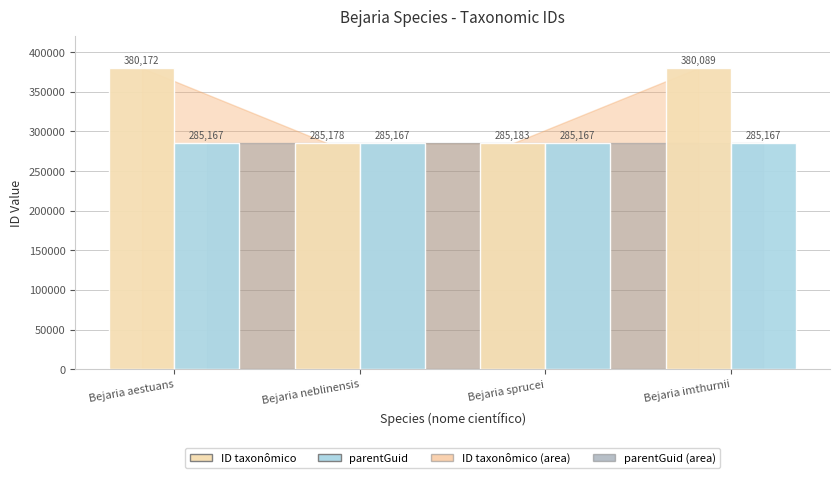

At Bejaria aestuans, list the series in order from smallest to largest.

parentGuid, ID taxonômico